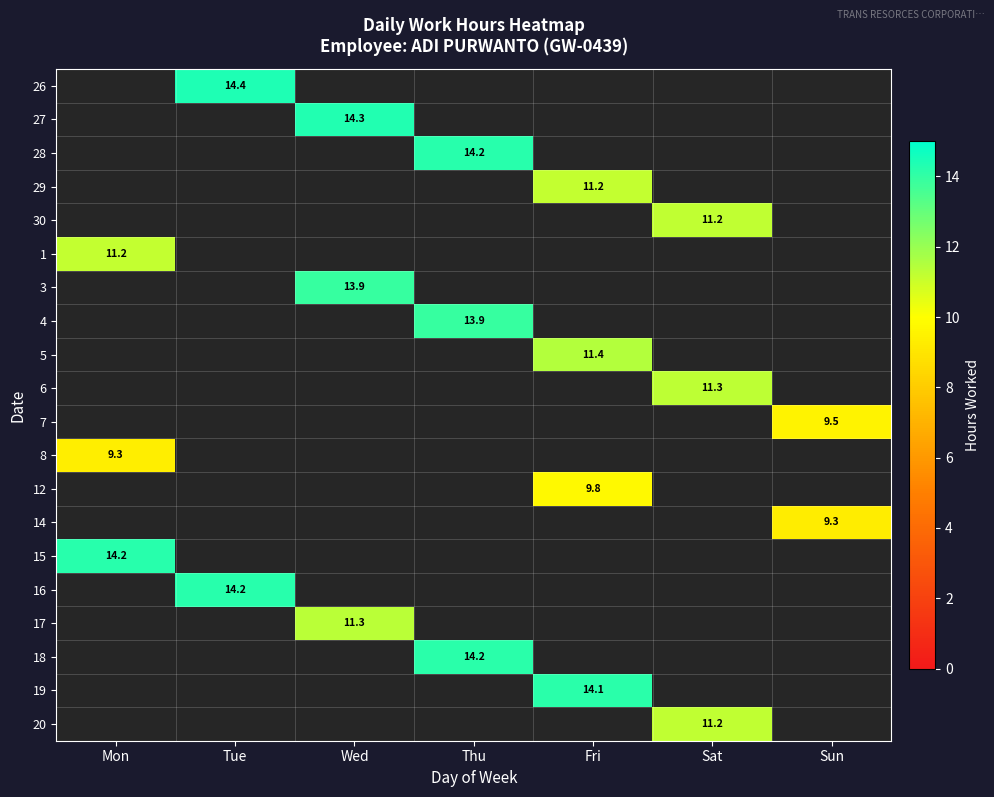

Is the value of 18 at Thu greater than the value of 26 at Tue?

No